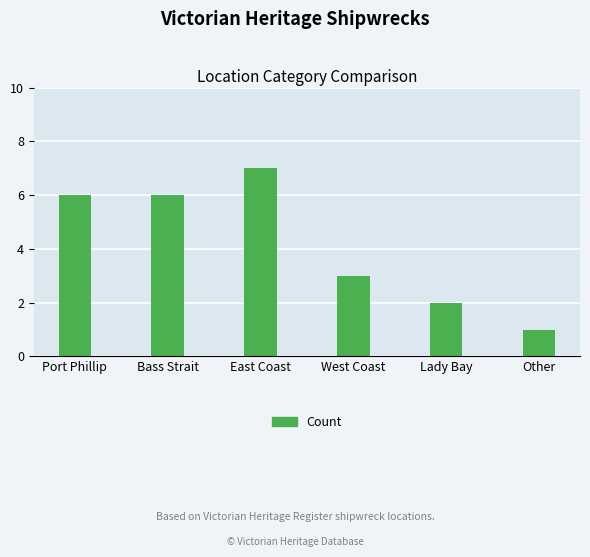

What is the average value?

4